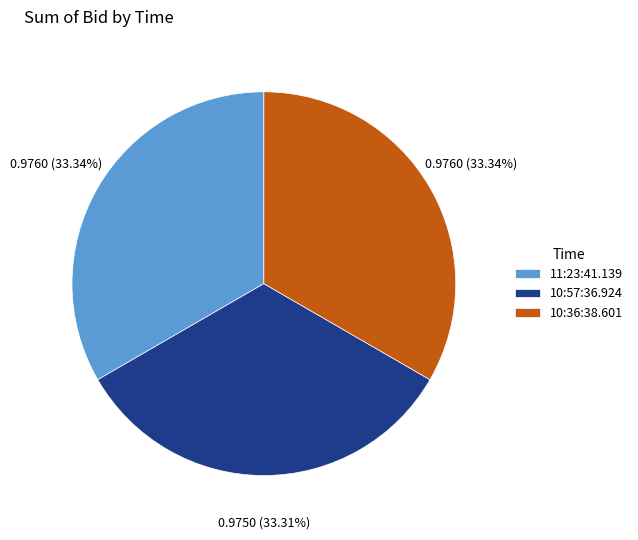

Combined, do 10:57:36.924 and 11:23:41.139 account for over 50%?

Yes